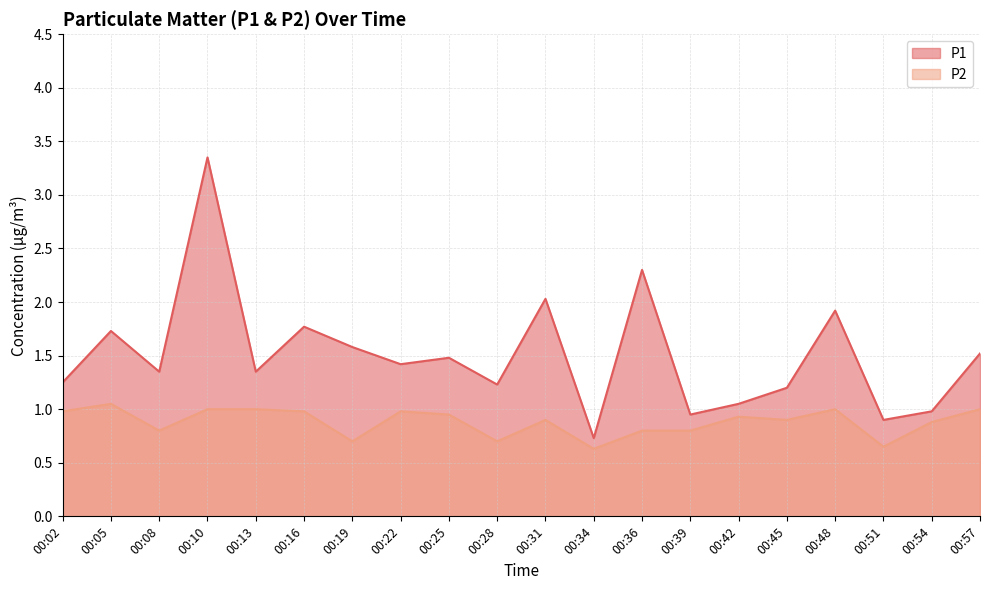

Reading right to left, list all the values displayed in this chart.

P1: 1.5	1.0	0.9	1.9	1.2	1.1	0.9	2.3	0.7	2.0	1.2	1.5	1.4	1.6	1.8	1.4	3.4	1.4	1.7	1.2
P2: 1.0	0.9	0.7	1.0	0.9	0.9	0.8	0.8	0.6	0.9	0.7	0.9	1.0	0.7	1.0	1.0	1.0	0.8	1.1	1.0